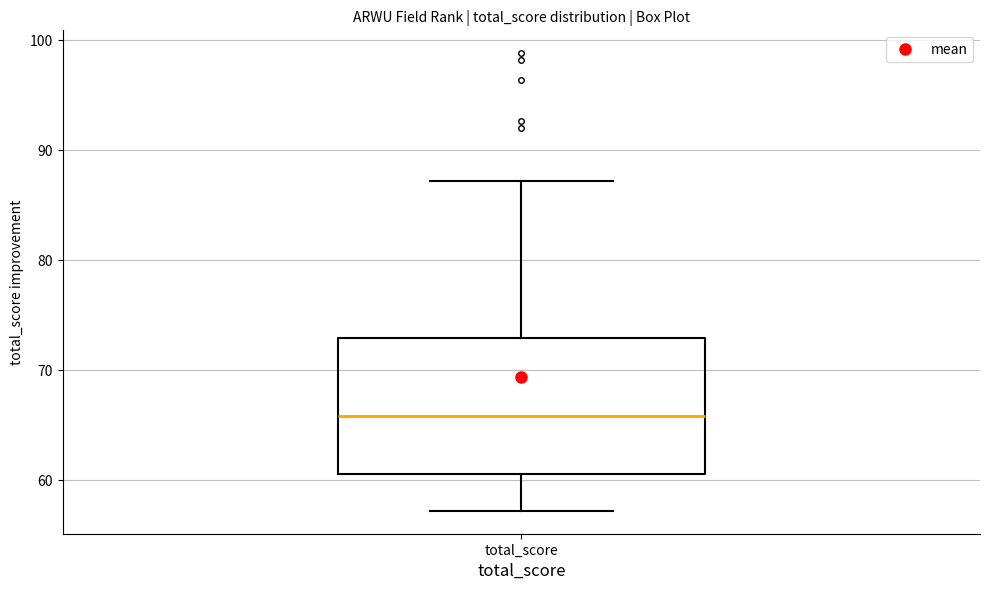

Where does the upper whisker of the box for total_score end on the y-axis? The values are not printed on the chart, so give them approximately, as read against the axis.

87